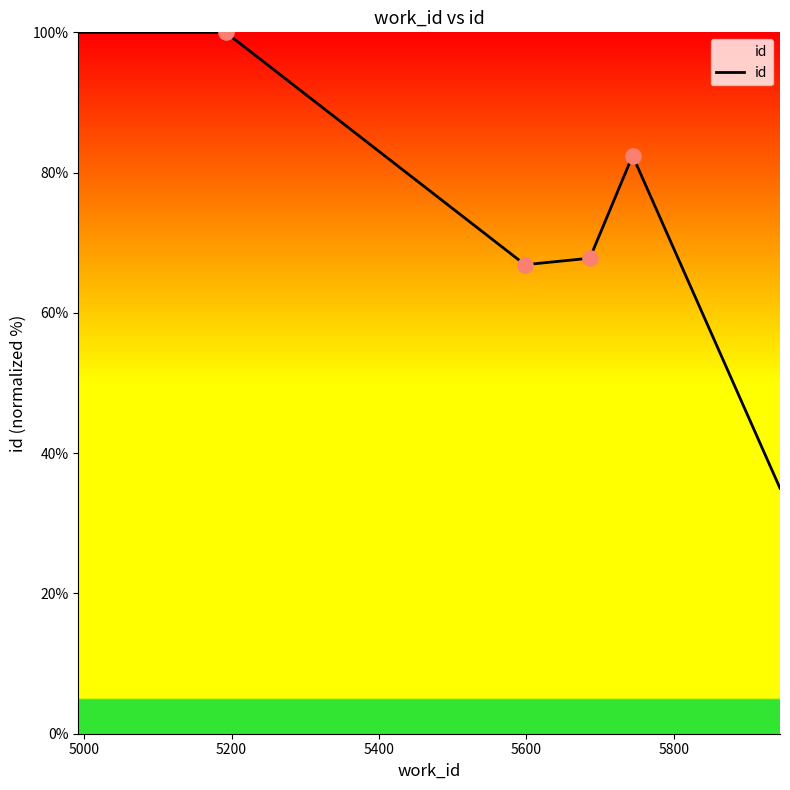

True or false: there are more than 0 points higher than both neighbors.

True